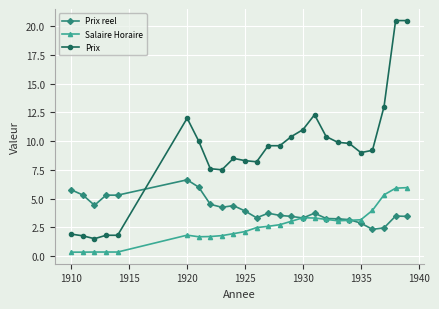

What is the value of the Salaire Horaire point at the 17th from the left?

3.3